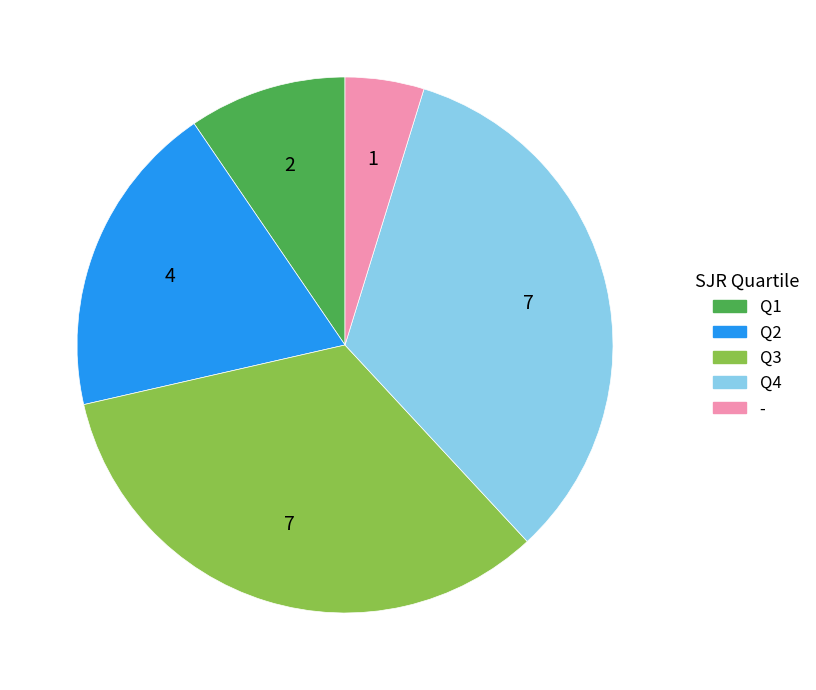

Which category has the smallest portion of the pie?

-